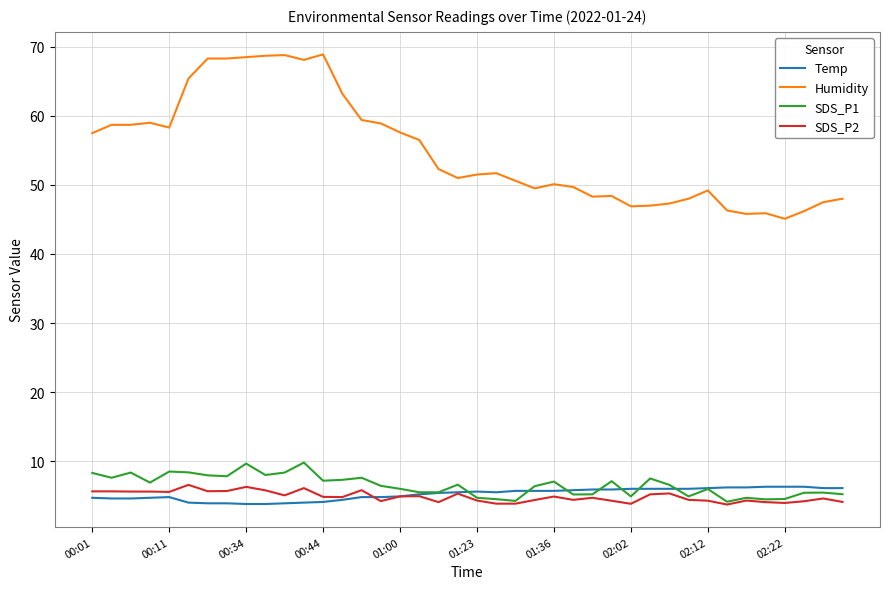

What is the sum of all SDS_P2 values?

194.6